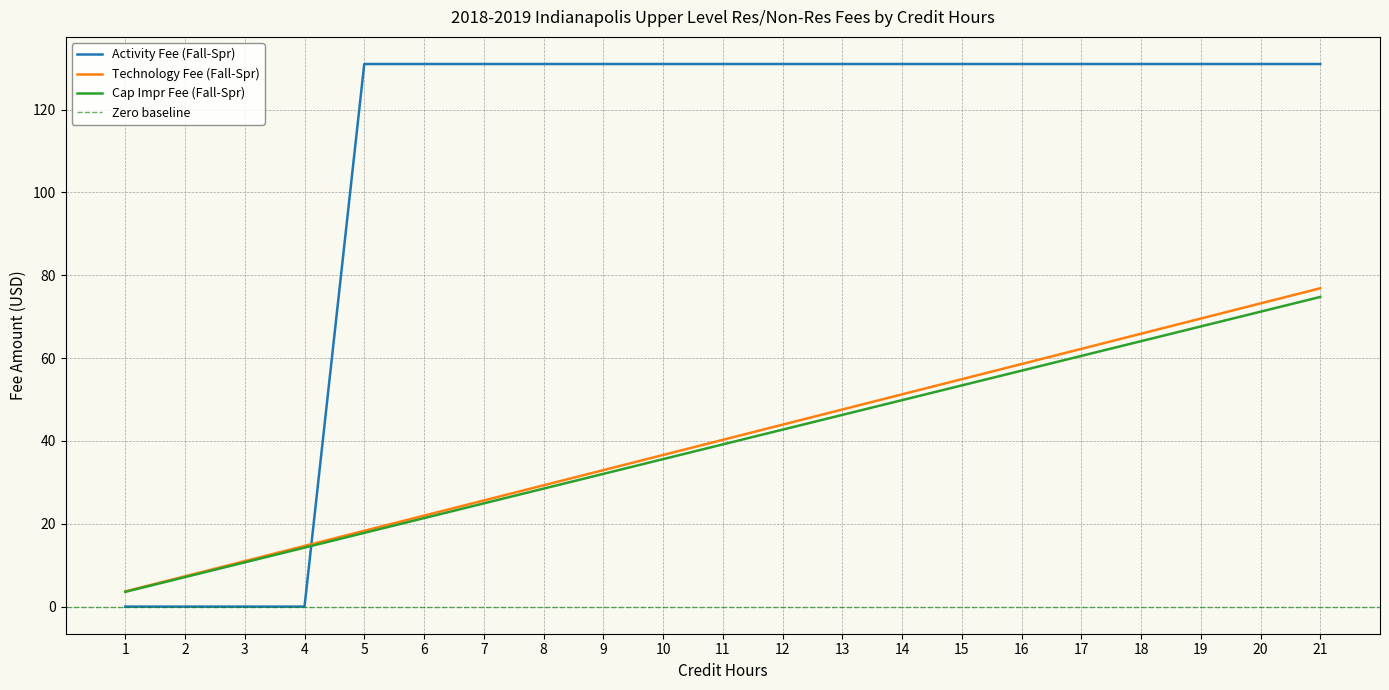

Which label corresponds to the smallest value in the chart?

1